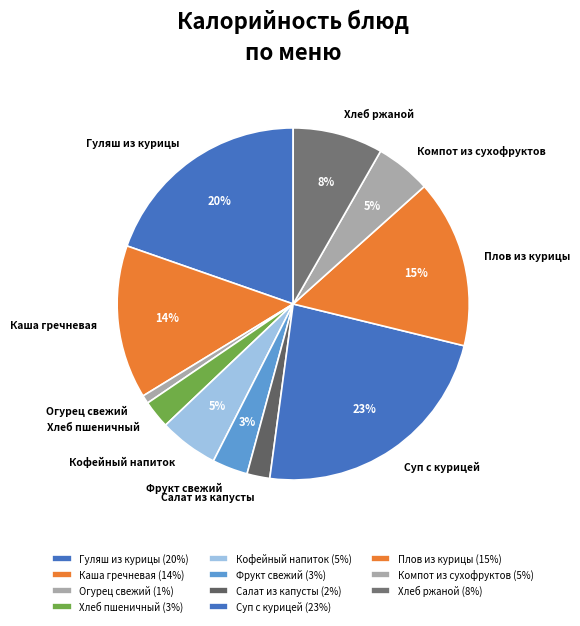

To the nearest percent, what is the average slice percentage?

9%